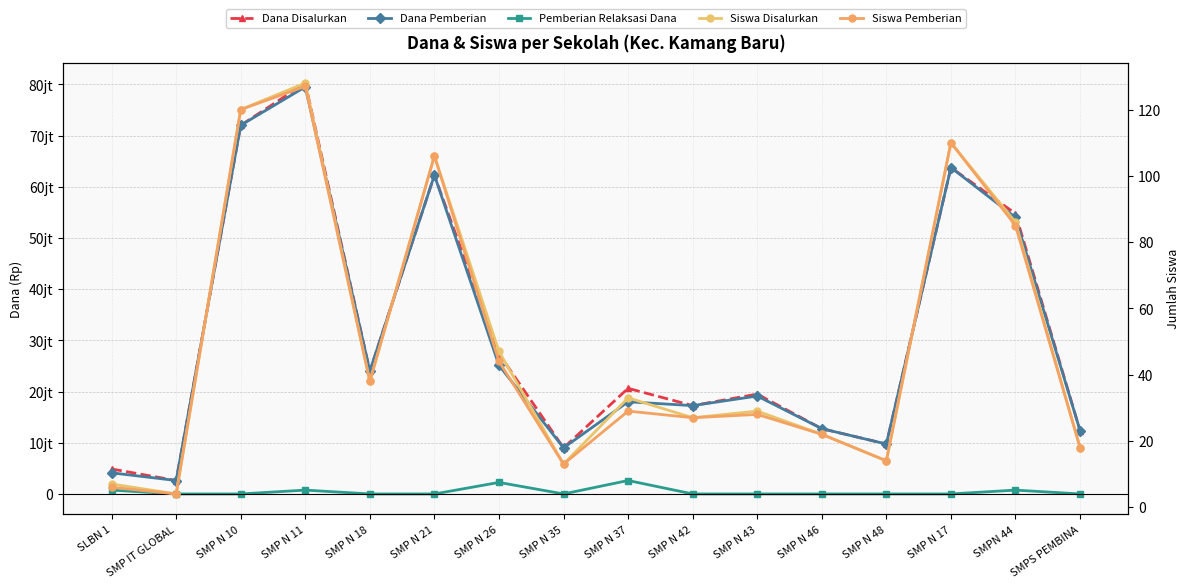

List the labels in order of Dana Disalurkan value, smallest first.

SMP IT GLOBAL, SLBN 1, SMP N 35, SMP N 48, SMPS PEMBINA, SMP N 46, SMP N 42, SMP N 43, SMP N 37, SMP N 18, SMP N 26, SMPN 44, SMP N 21, SMP N 17, SMP N 10, SMP N 11